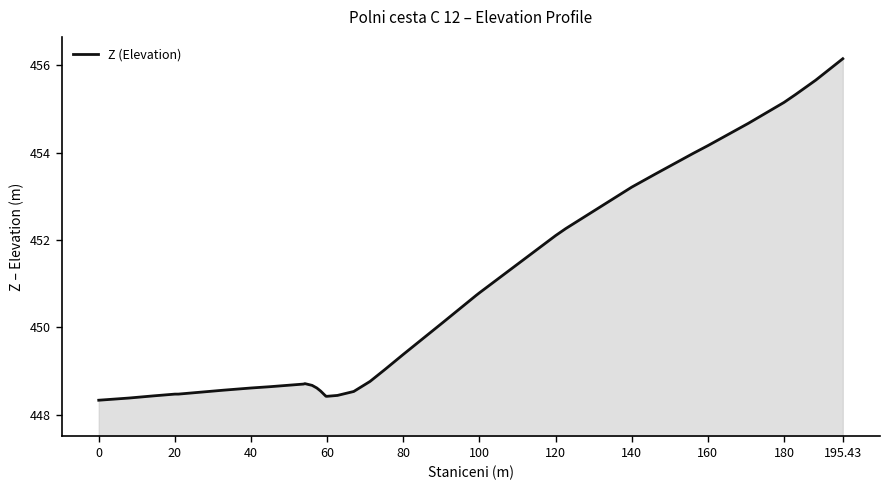

What is the smallest value displayed?

448.3